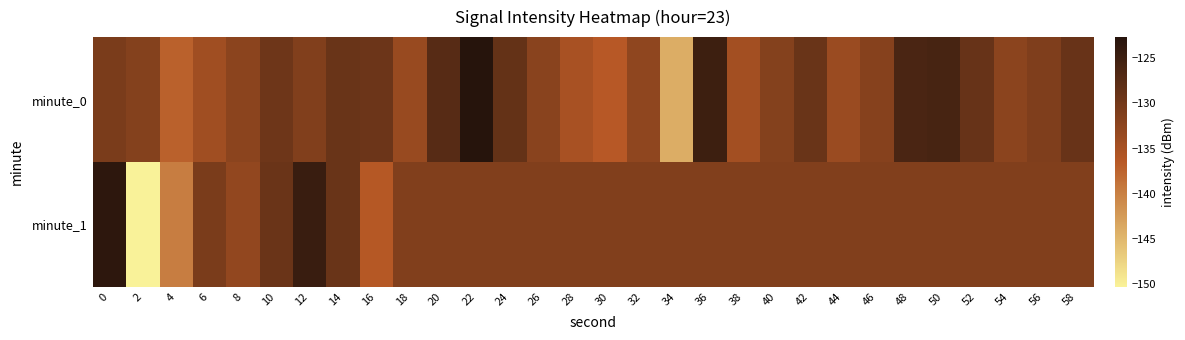

Which has a higher value, 6 or 58?

58